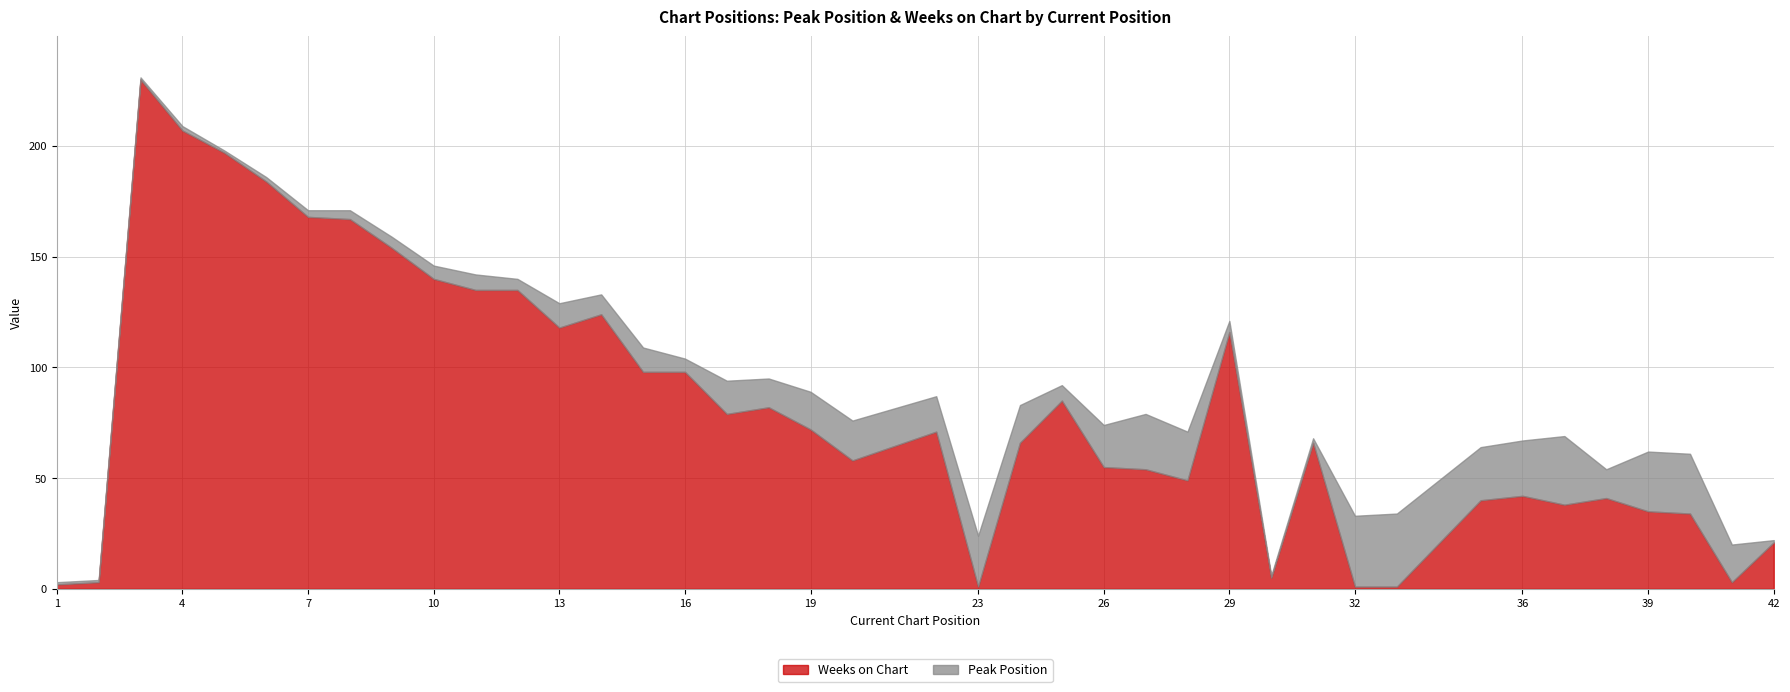

Where is the first local maximum for Weeks on Chart?

3